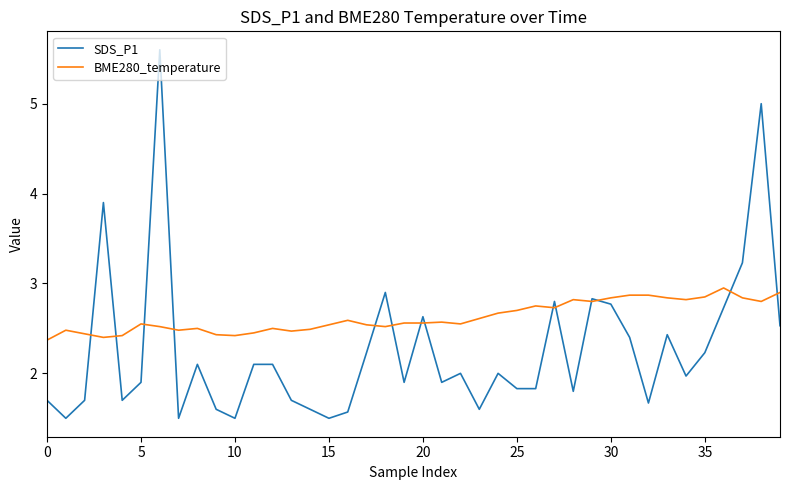

What is the smallest value displayed?

1.5